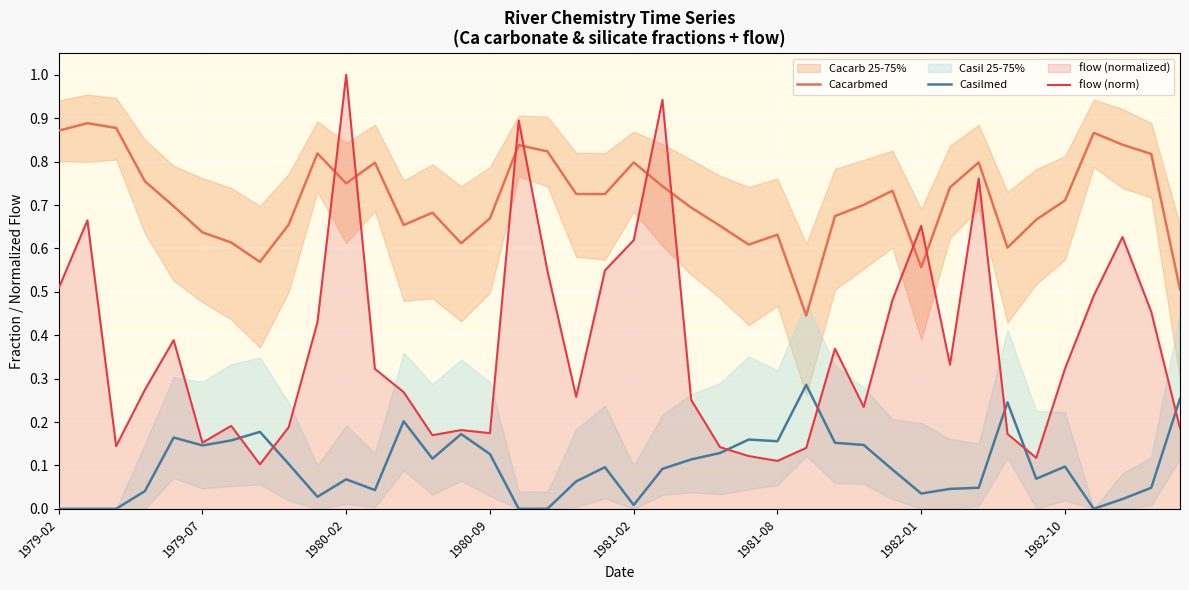

How many times do Casilmed and flow (norm) cross each other?

7